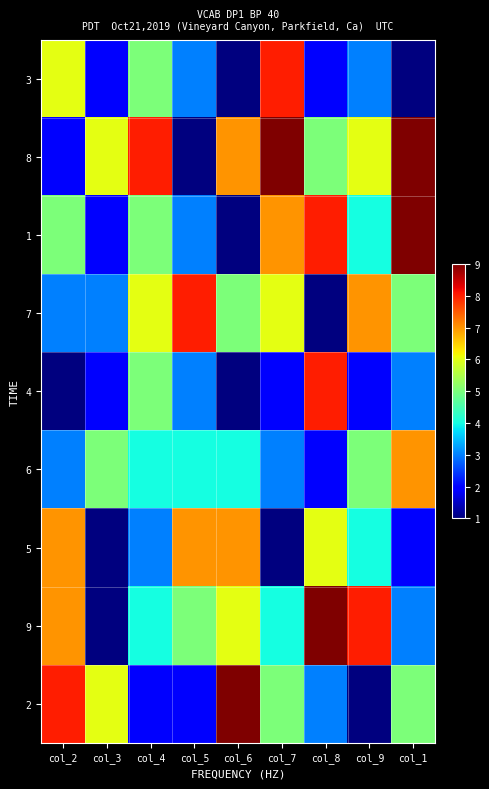

Which series has the largest range (max minus min)?

8